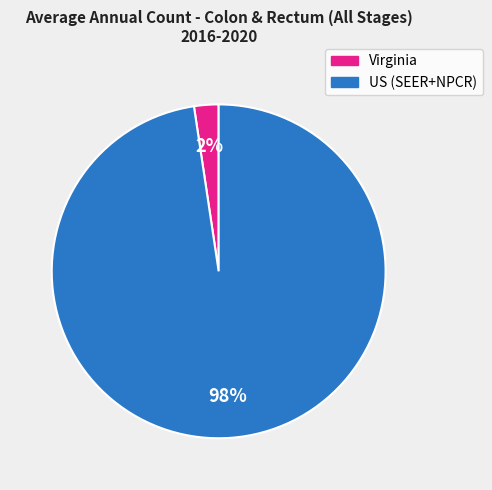

True or false: Virginia accounts for 2% of the total.

True